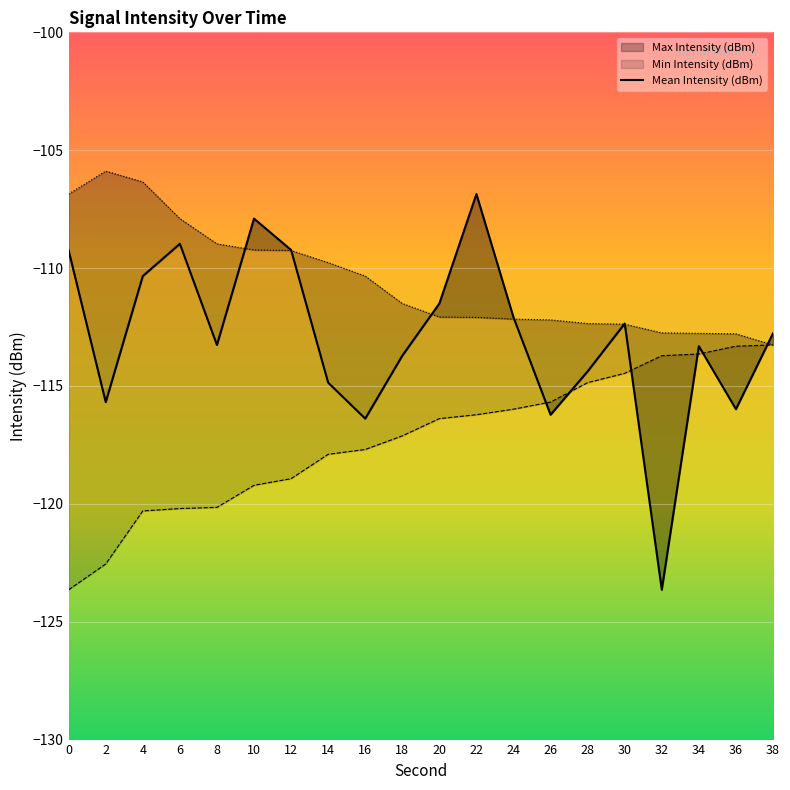

List the series in order of their overall mean, highest first.

Max Intensity (dBm), Mean Intensity (dBm), Min Intensity (dBm)